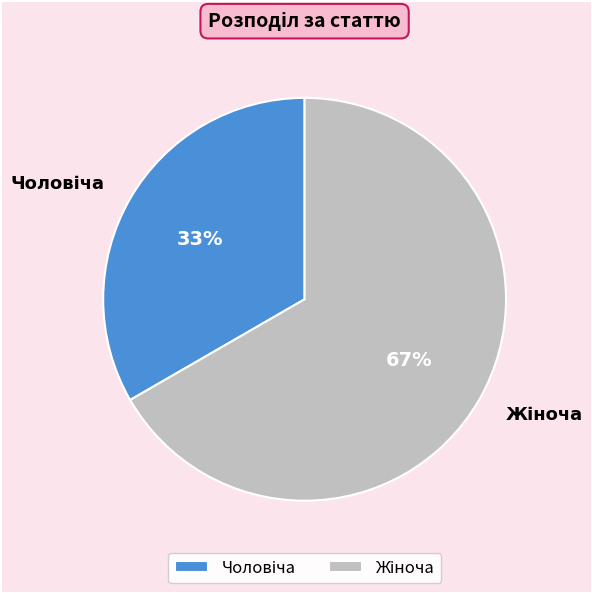

How many segments does this pie chart have?

2